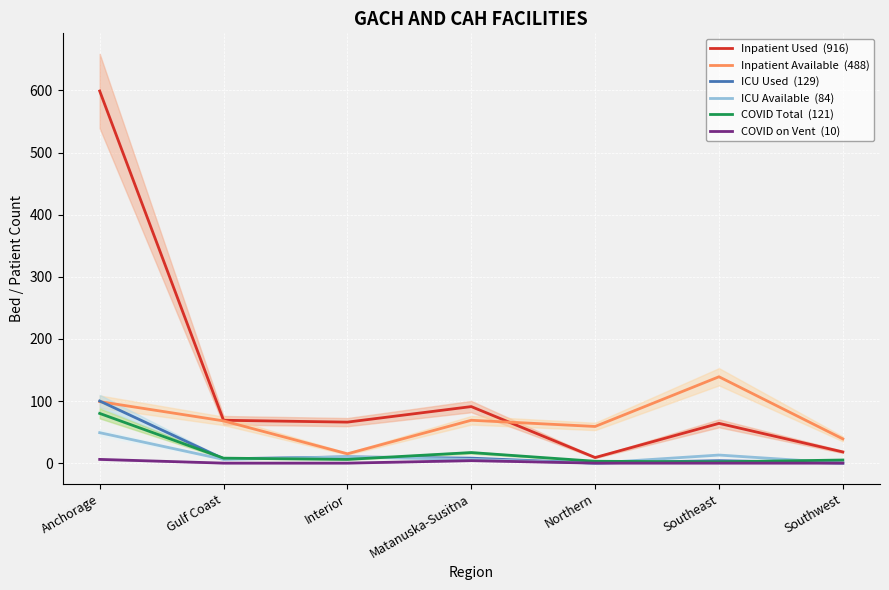

In ICU Available  (84), how many points are higher than both neighbors (excluding endpoints)?

2